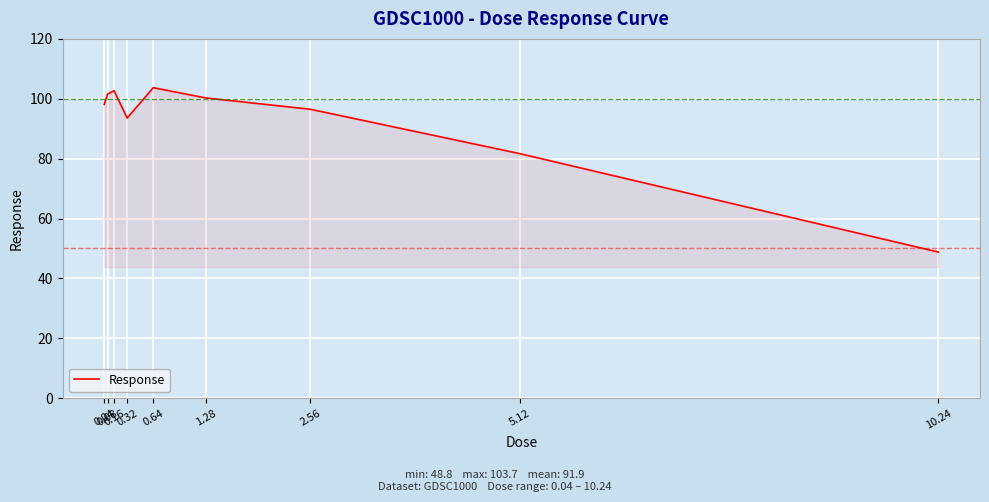

What is the sum of the values at 0.08 and 0.04?

199.7